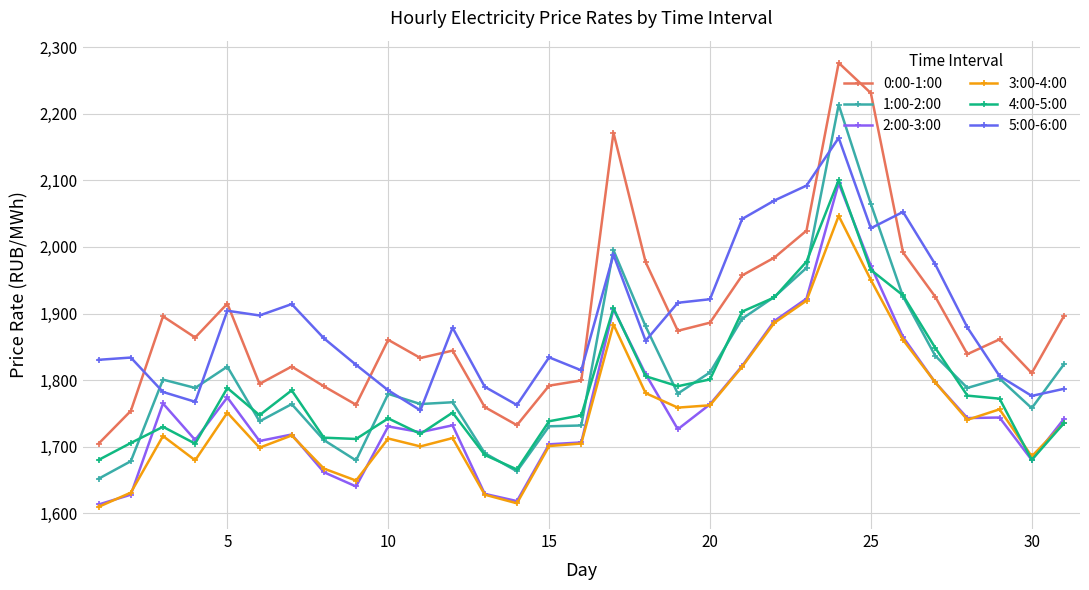

True or false: 2:00-3:00 and 5:00-6:00 intersect in this chart.

False